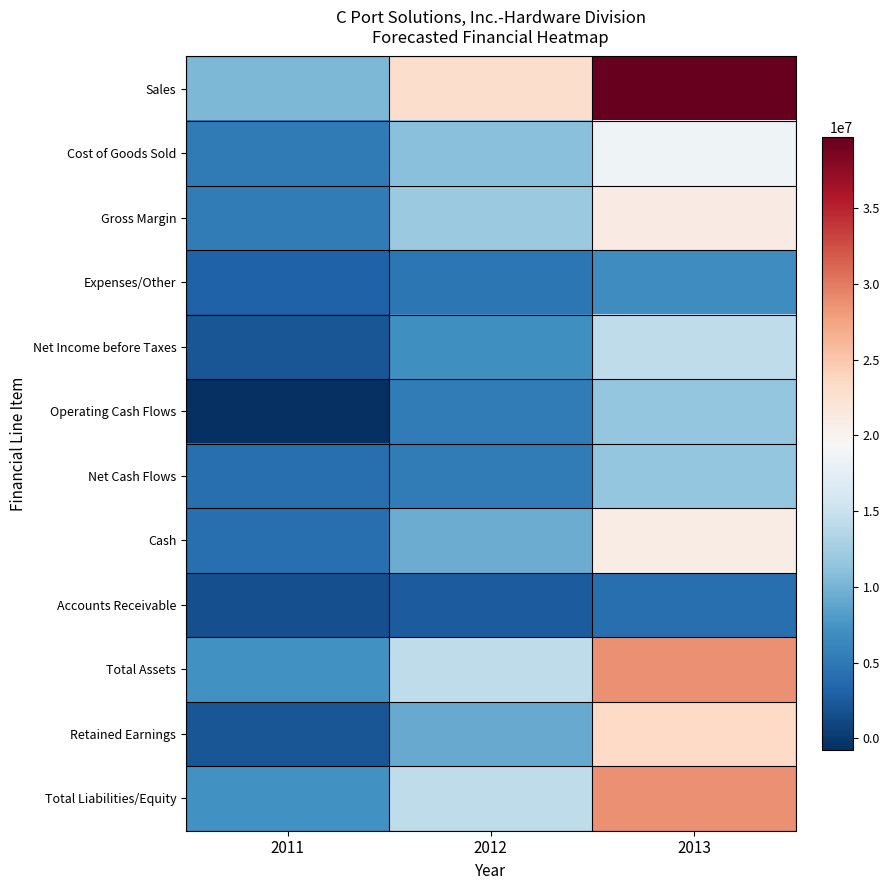

What is the difference between the highest and lowest values at 2013?

35481000